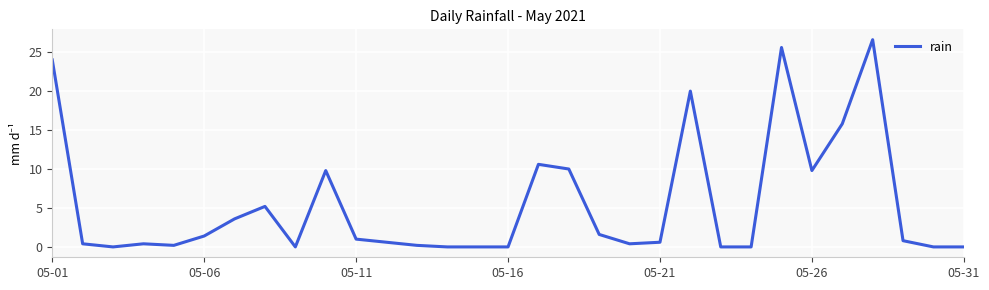

What is the maximum value shown in the chart?

26.6